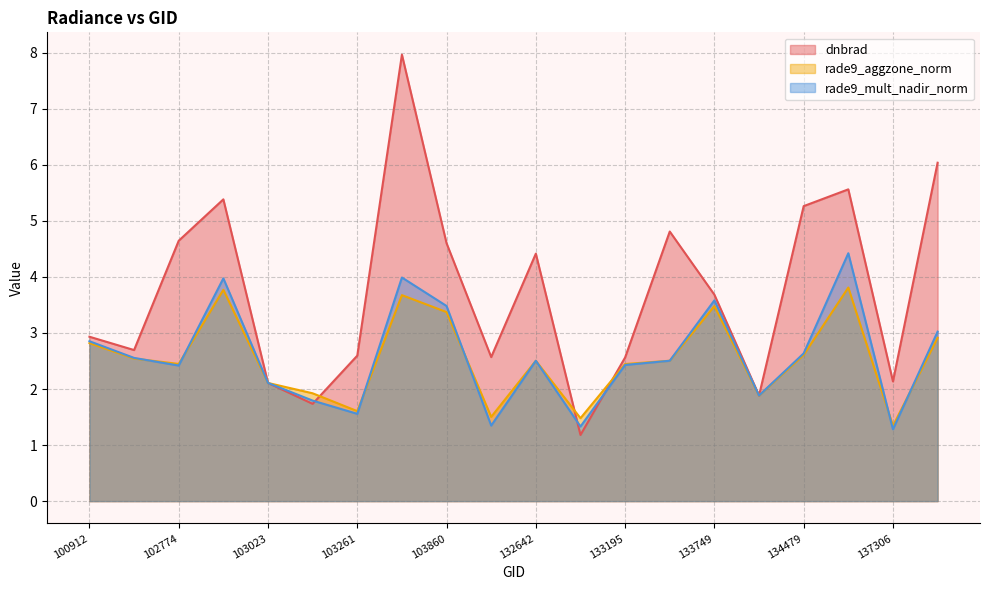

At which category is the sum across all series the highest?

103380